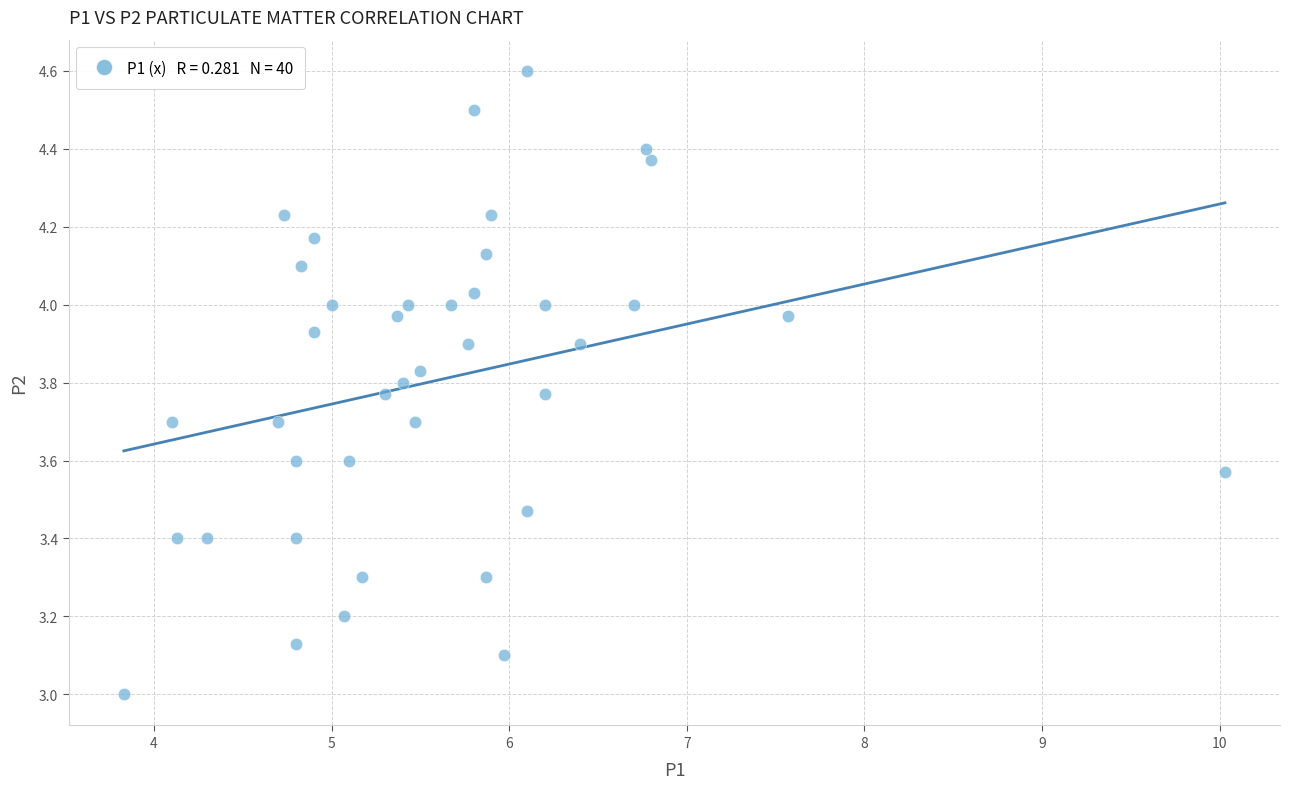

What is the range of Y values (max minus min)?

1.6